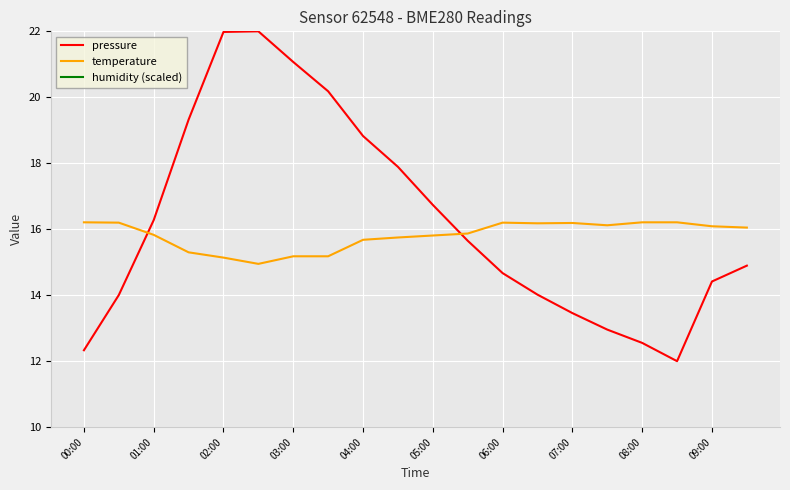

Which series has the widest spread of values?

pressure